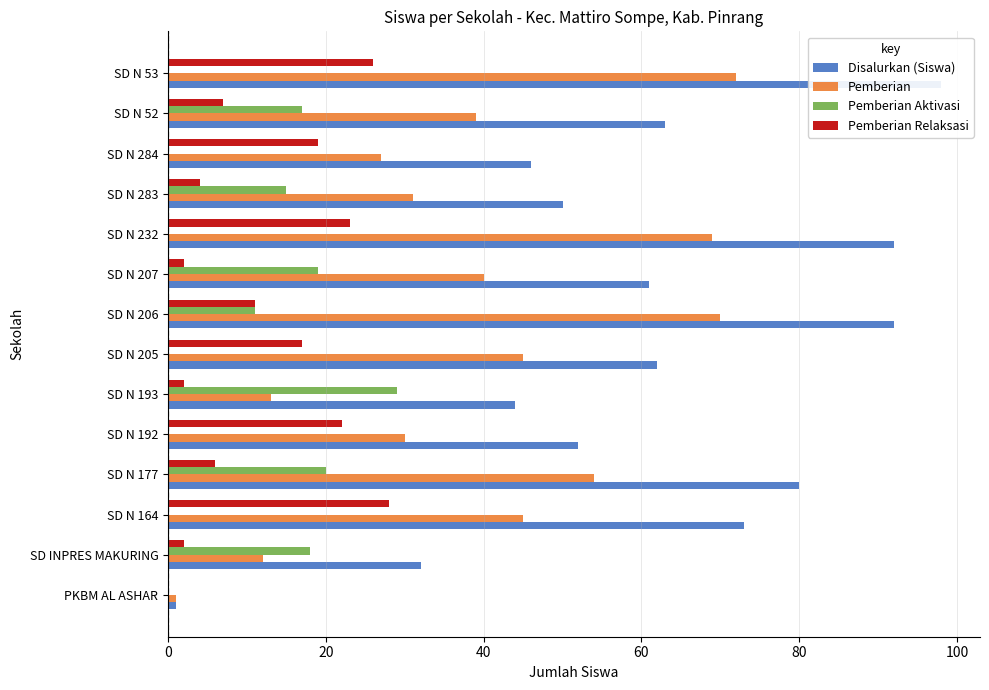

Is the value of Pemberian at SD N 206 greater than the value of Pemberian Relaksasi at SD N 207?

Yes